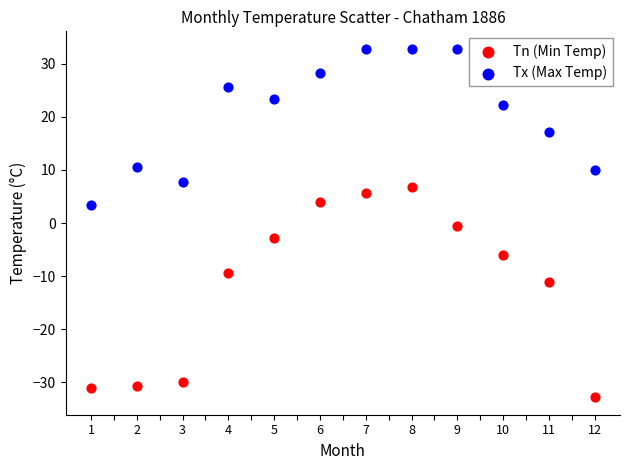

Which series contains the lowest Y value?

Tn (Min Temp)